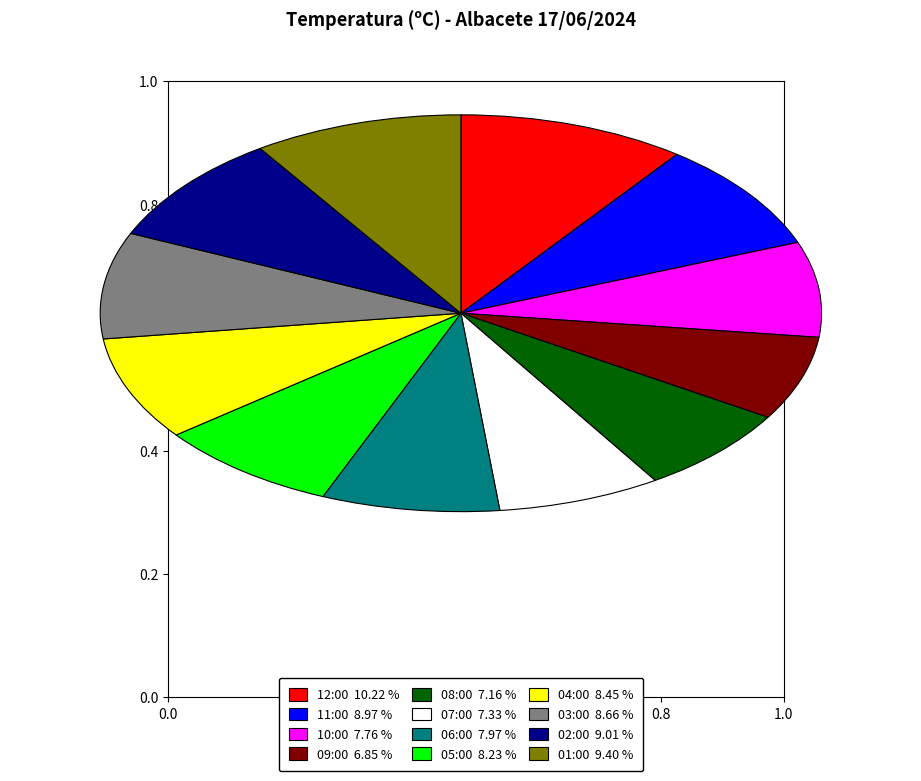

Is it true that 07:00 is 1% of the pie?

False